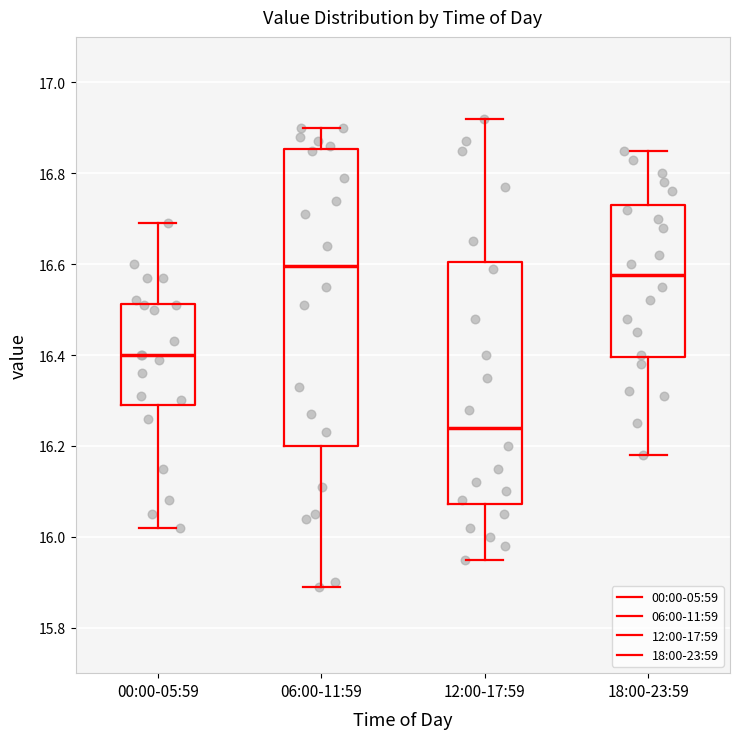

Where does the upper whisker of the box for 06:00-11:59 end on the y-axis? The values are not printed on the chart, so give them approximately, as read against the axis.

16.90